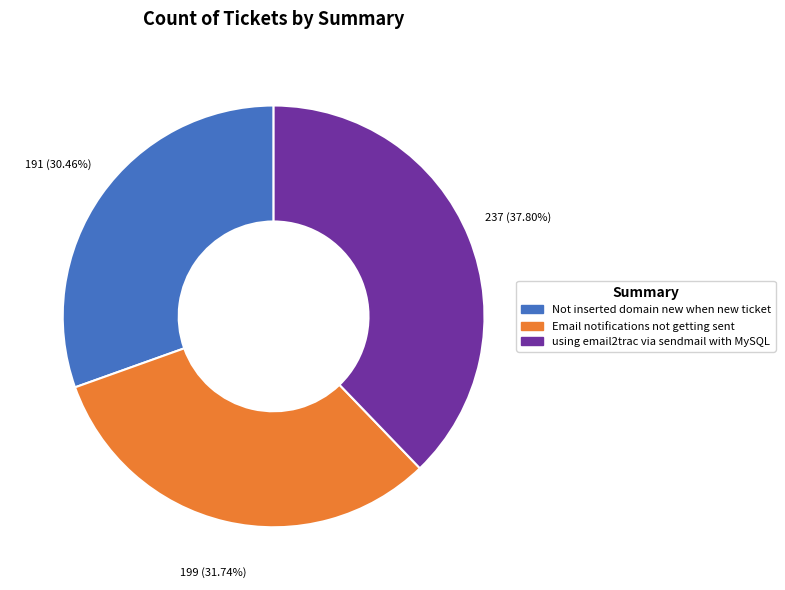

What percentage is the Not inserted domain new when new ticket slice, to the nearest percent?

30%